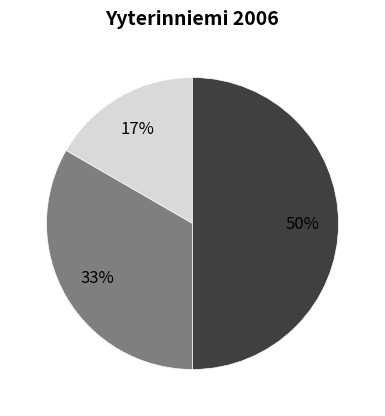

To the nearest percent, what is the average slice percentage?

33%